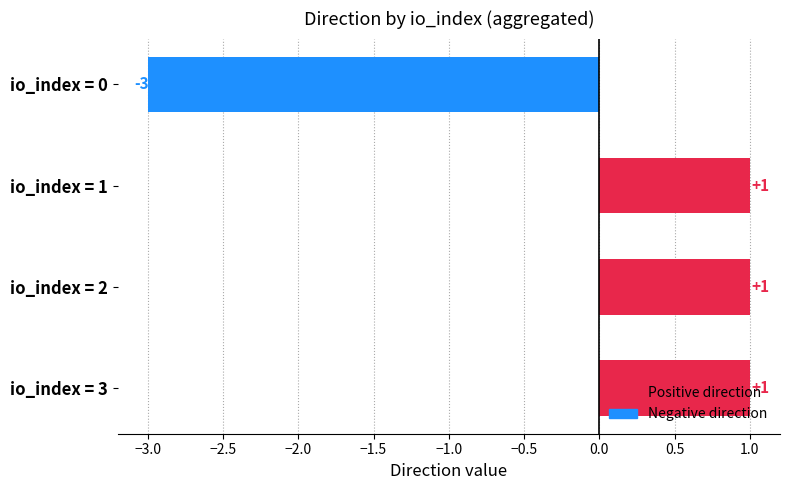

How many values are above zero?

3